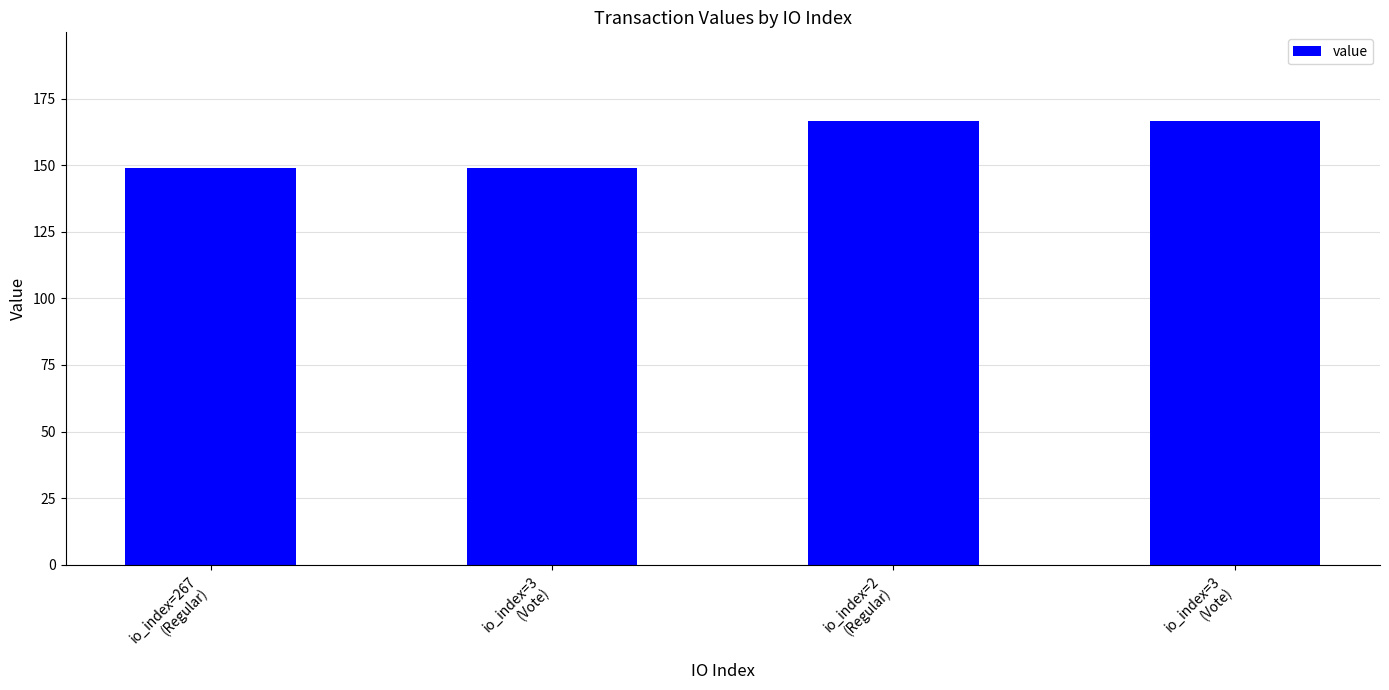

What is the label of the 3rd bar from the right?

io_index=3
(Vote)